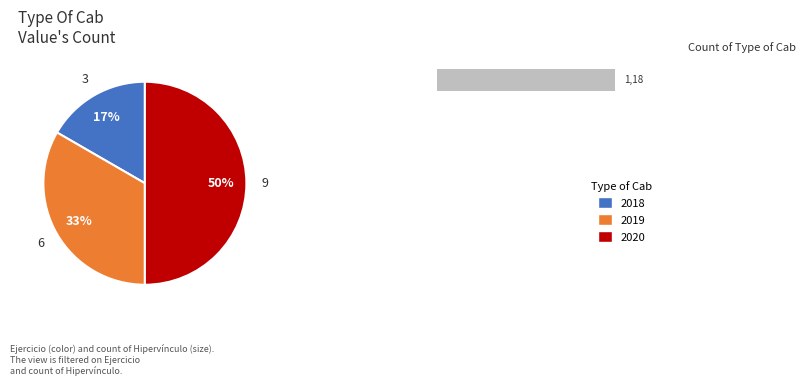

Does 2020 account for over 50% of the chart?

No